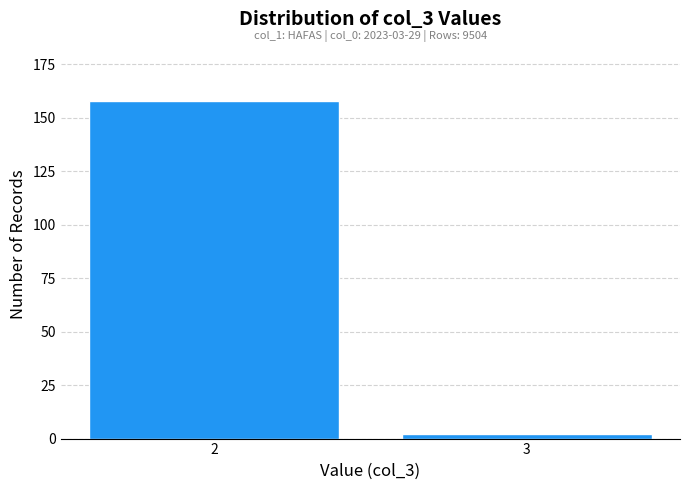

Reading left to right, list all the values displayed in this chart.

158	2